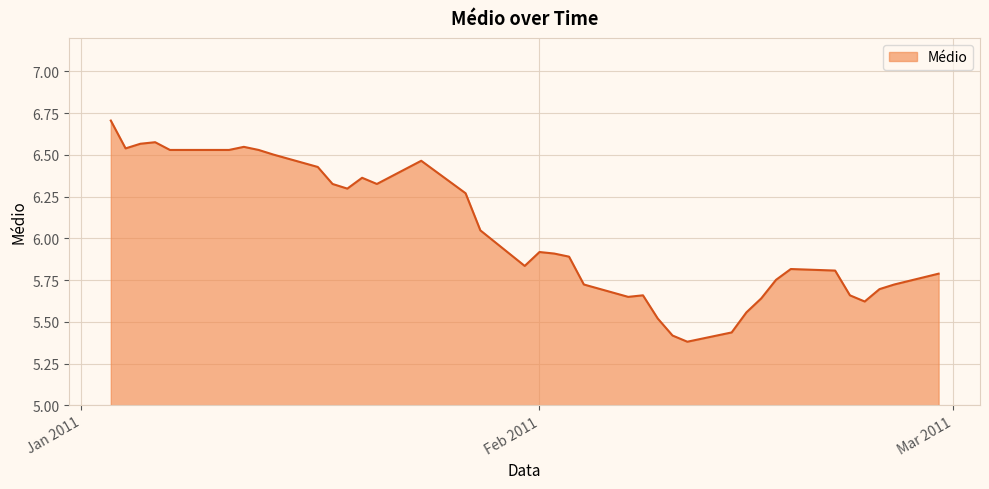

What is the difference between the maximum and minimum values?

1.3